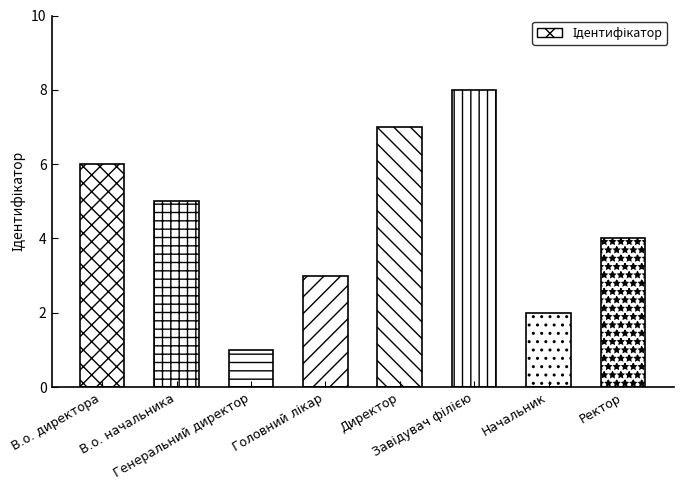

What value does the data have at Ректор?

4